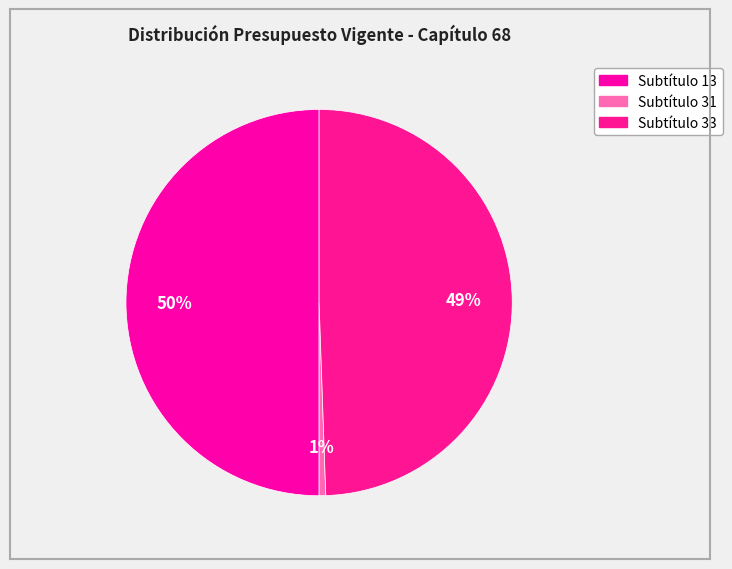

How many slices are in this pie chart?

3